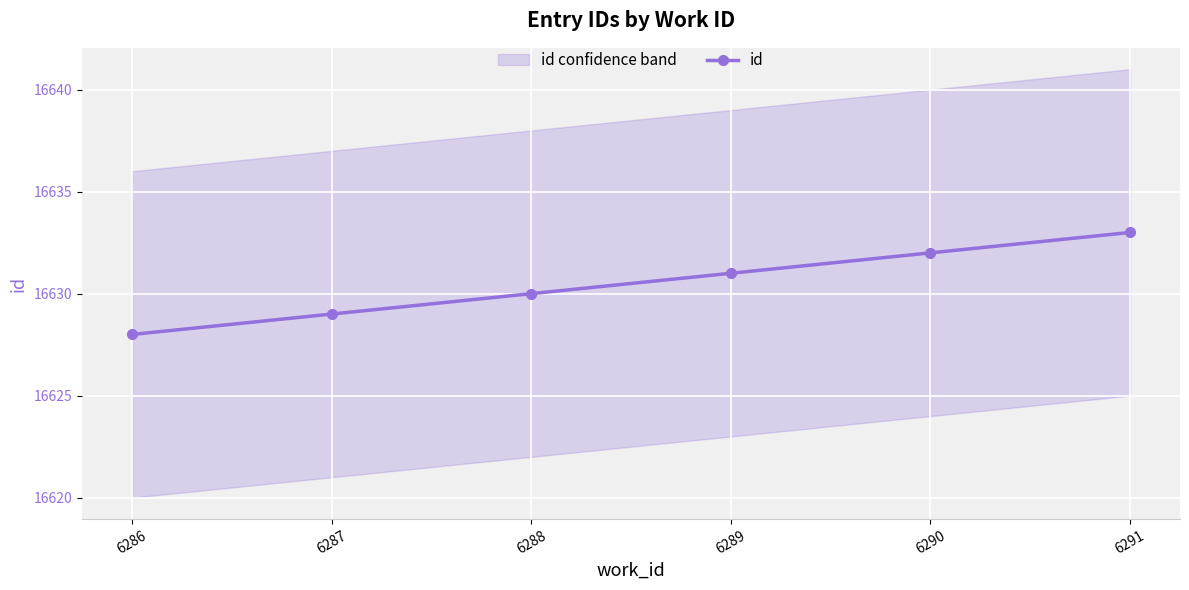

Reading right to left, extract all data points from this chart.

6291=16633	6290=16632	6289=16631	6288=16630	6287=16629	6286=16628